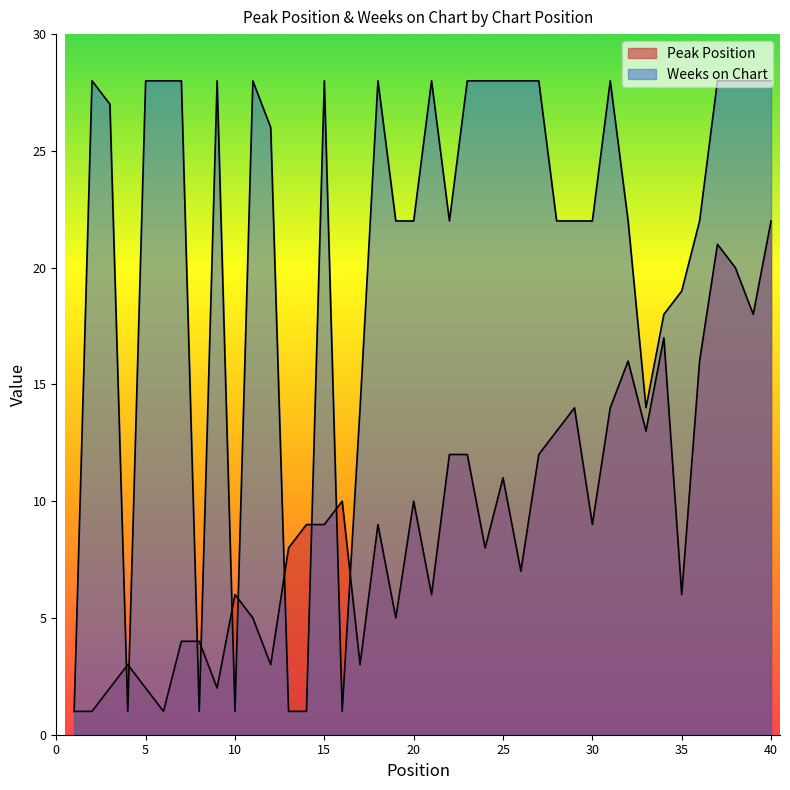

What is the difference between the second highest and second lowest values in the Peak Position series?

20